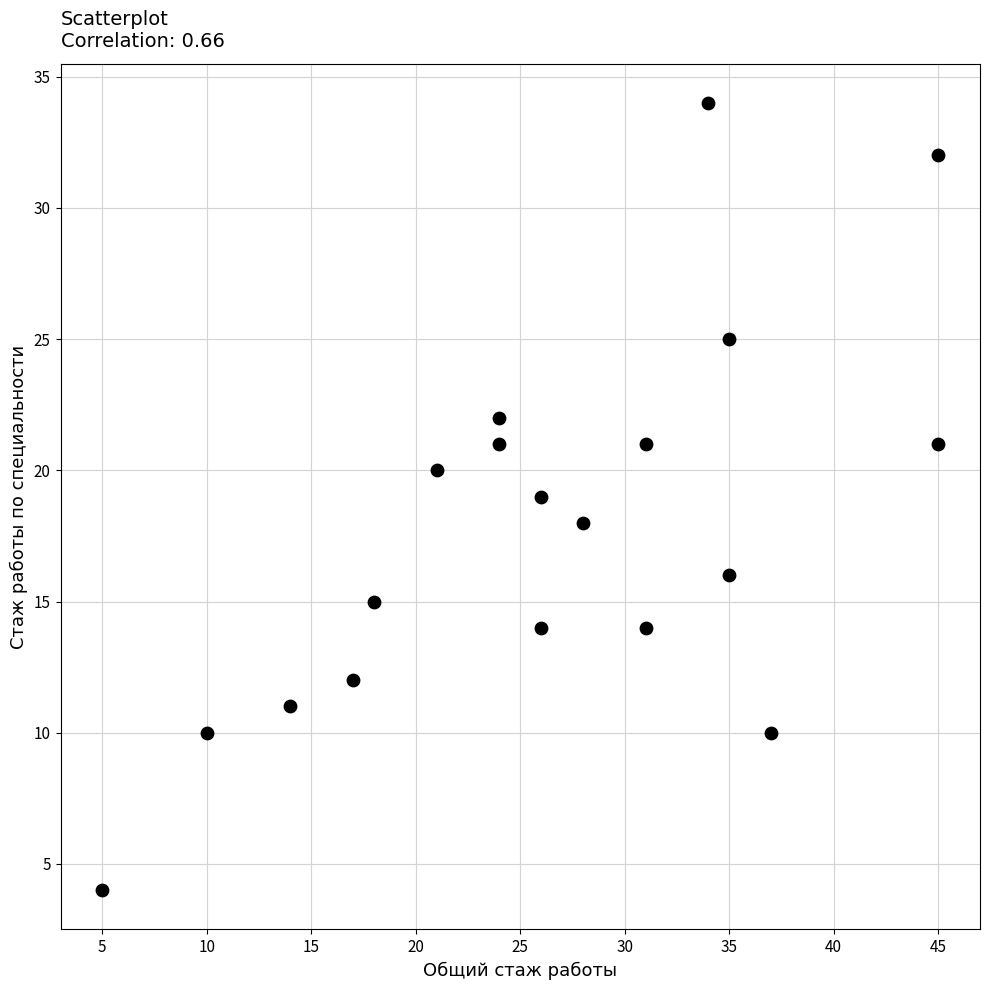

What is the range of X values (max minus min)?

40